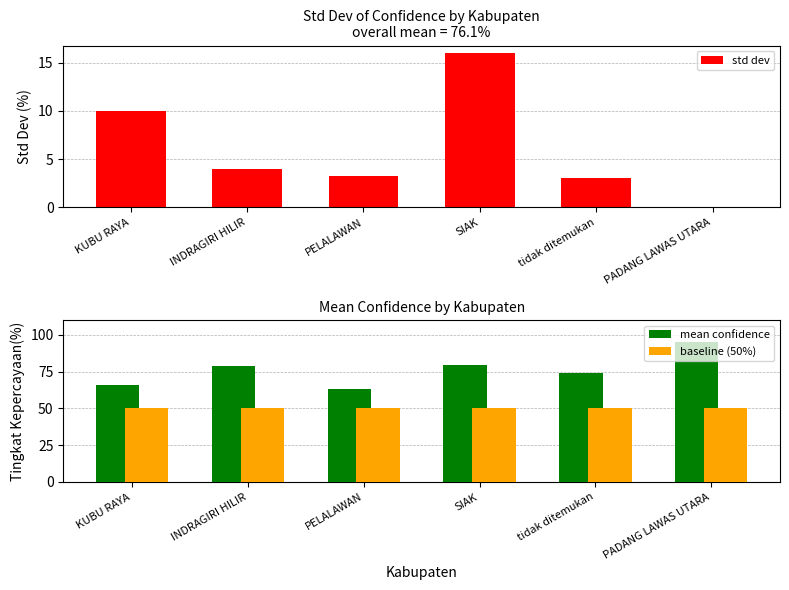

How many bars are there in total?

18